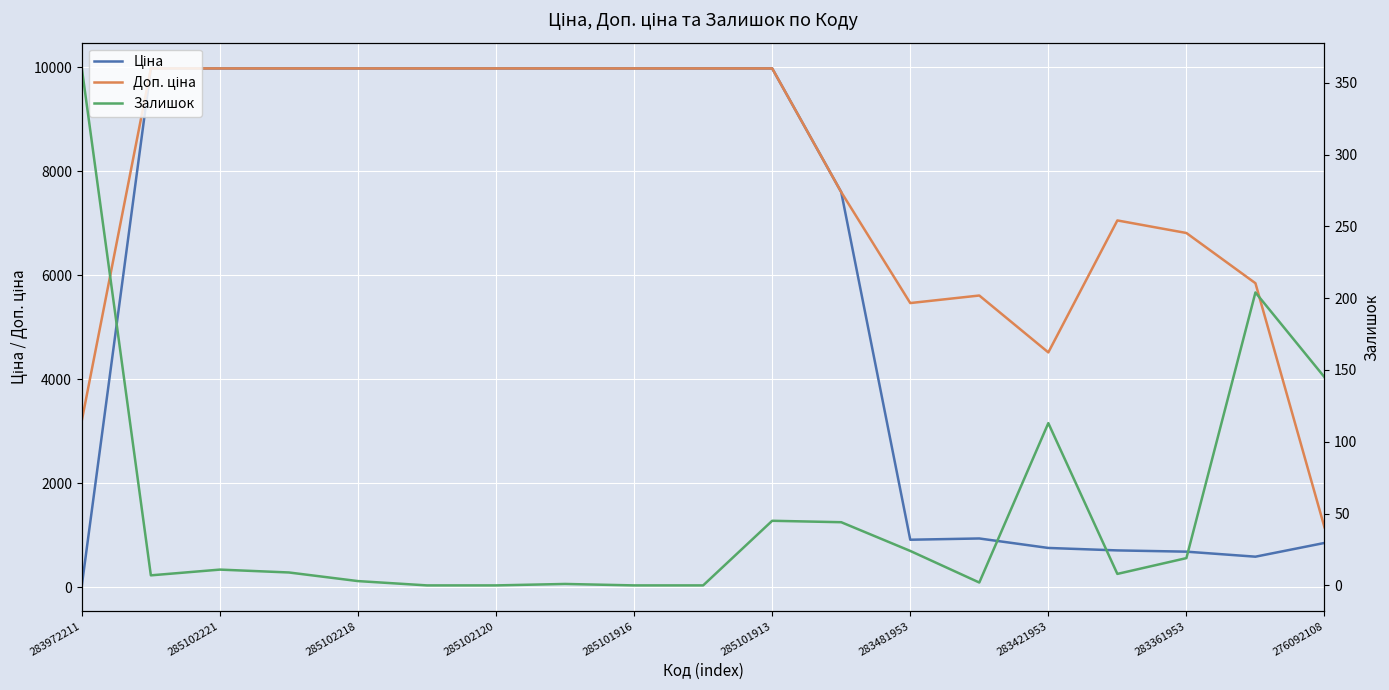

How many values in the Ціна series exceed 9974?

10